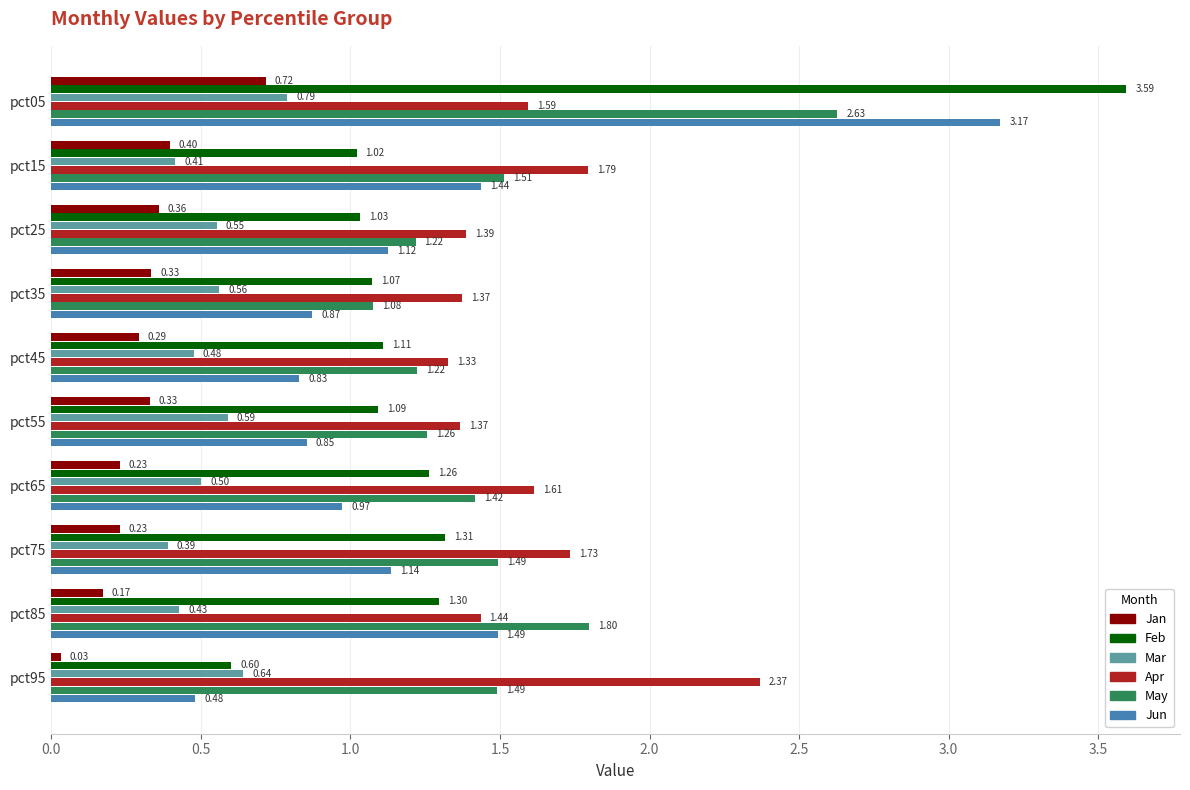

What is the average value of the Mar series?

0.5